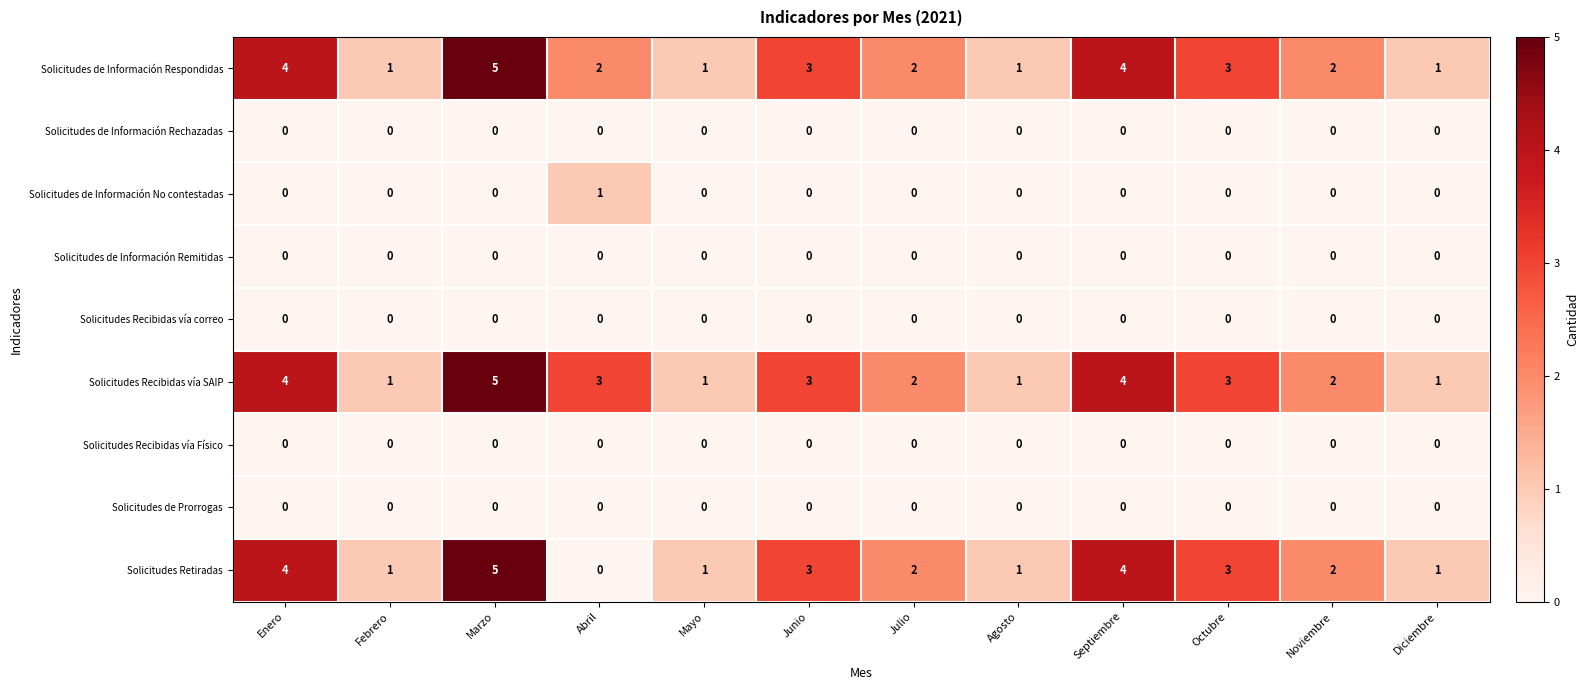

Which series has the largest range (max minus min)?

Solicitudes Retiradas